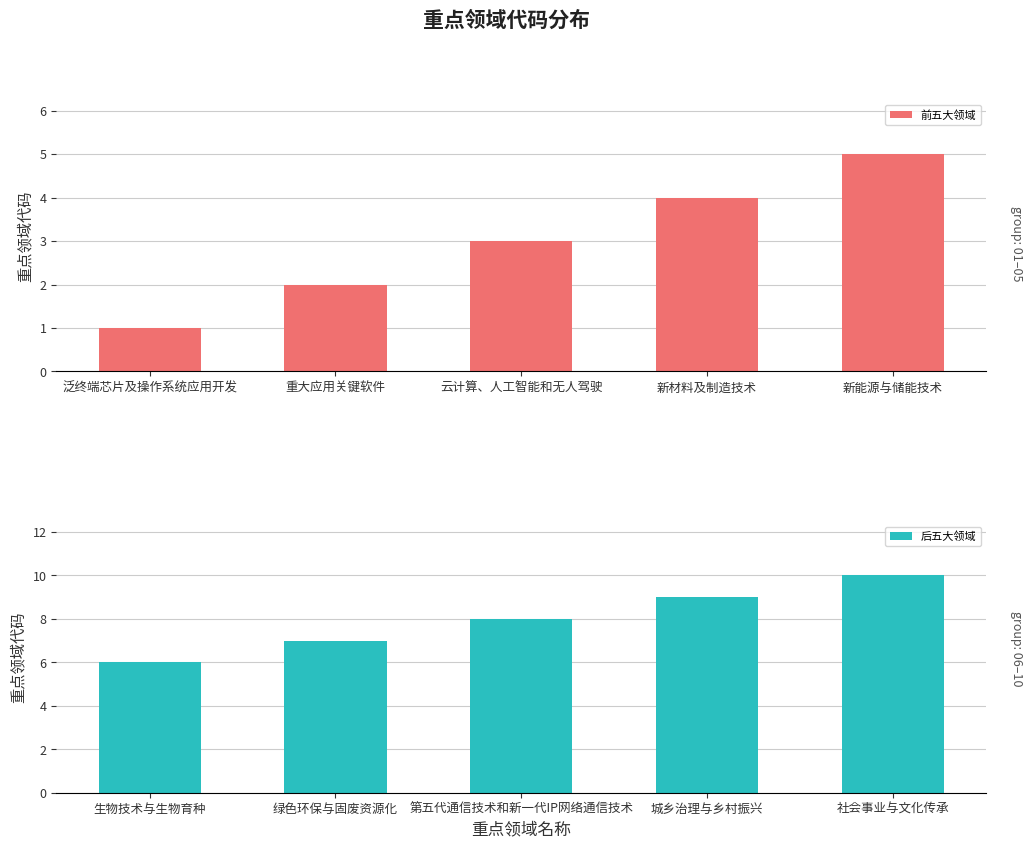

What is the difference between the 后五大领域 values at 社会事业与文化传承 and 第五代通信技术和新一代IP网络通信技术?

2